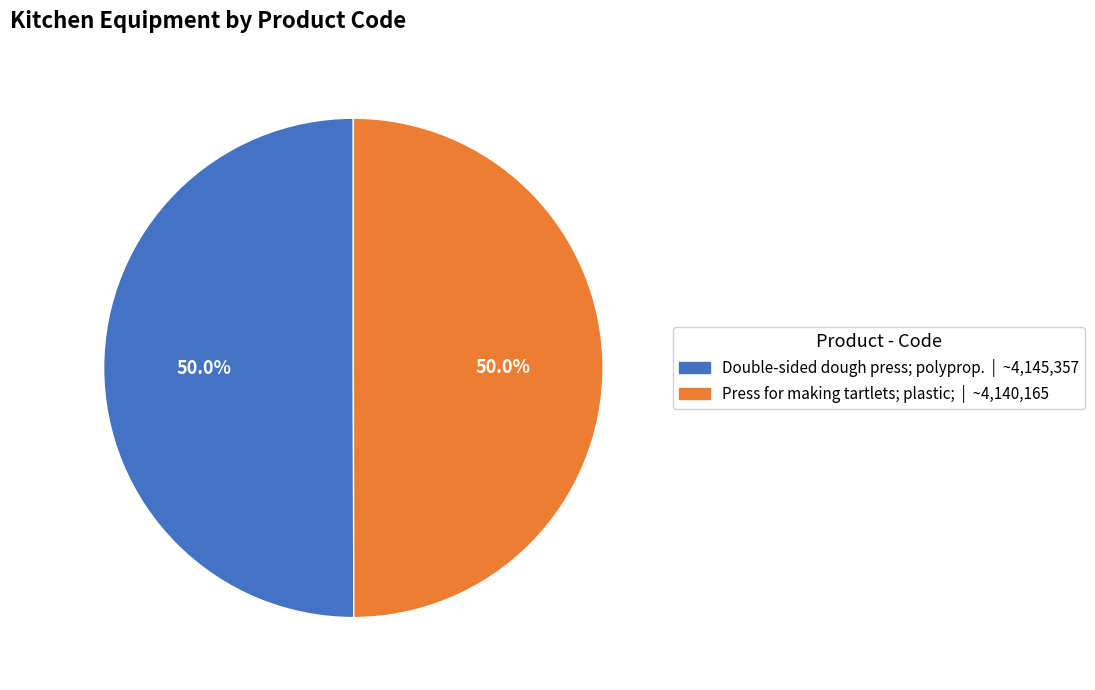

What portion of the pie excludes Press for making tartlets; plastic;?

50.0%